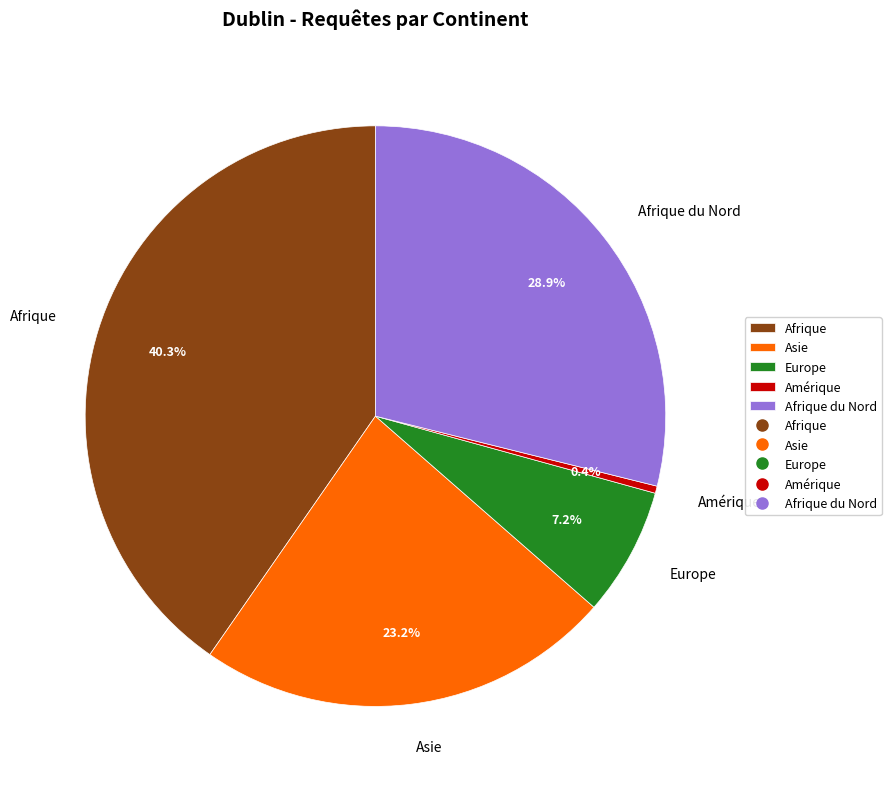

How much of the chart is everything except Asie?

76.8%